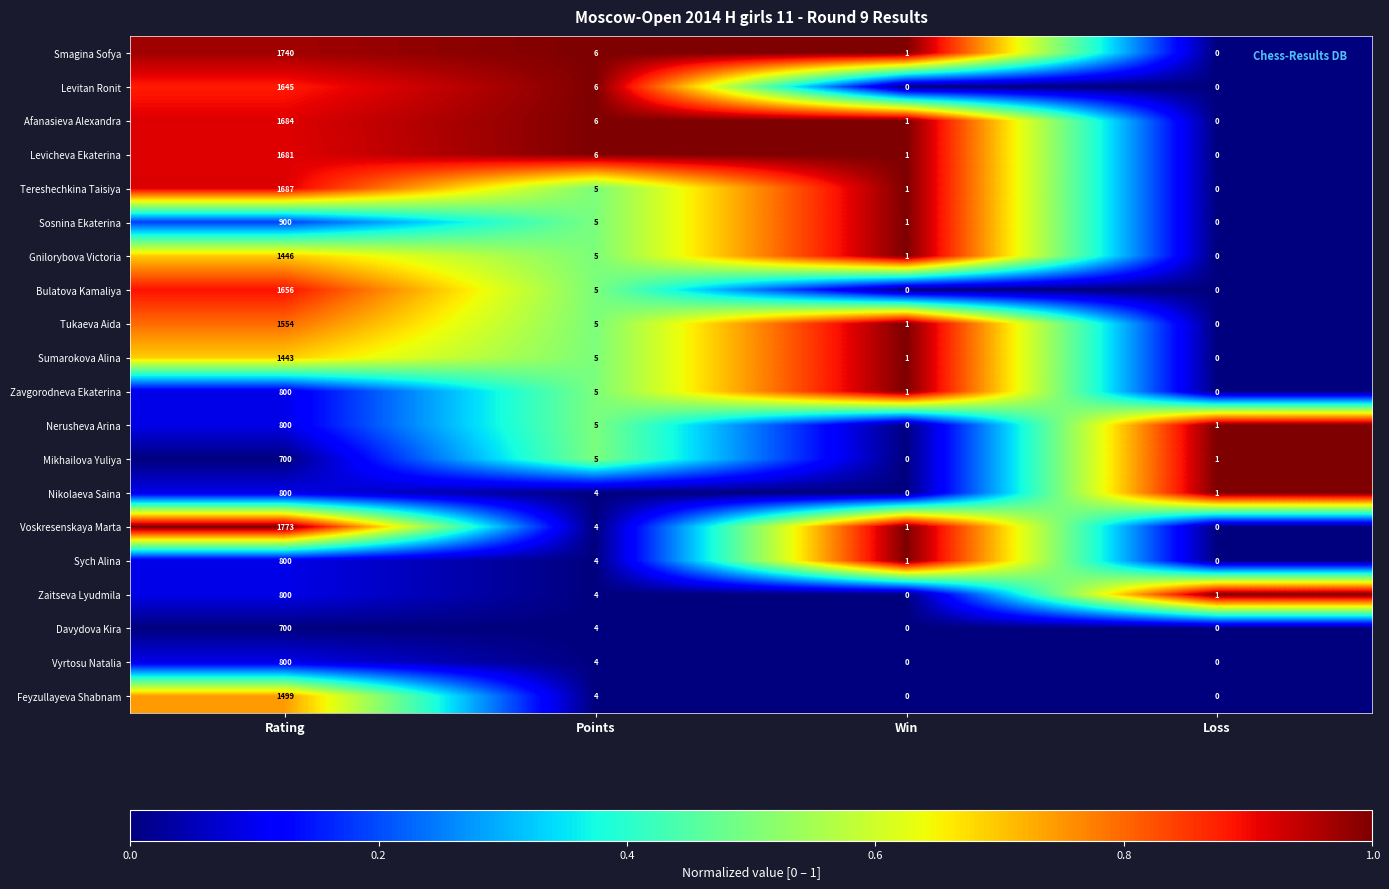

The Sumarokova Alina series shows 9 at Points. True or false?

False